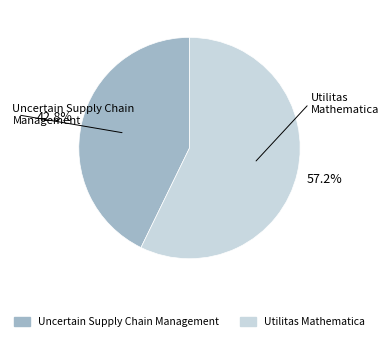

True or false: Utilitas Mathematica accounts for 57% of the total.

True